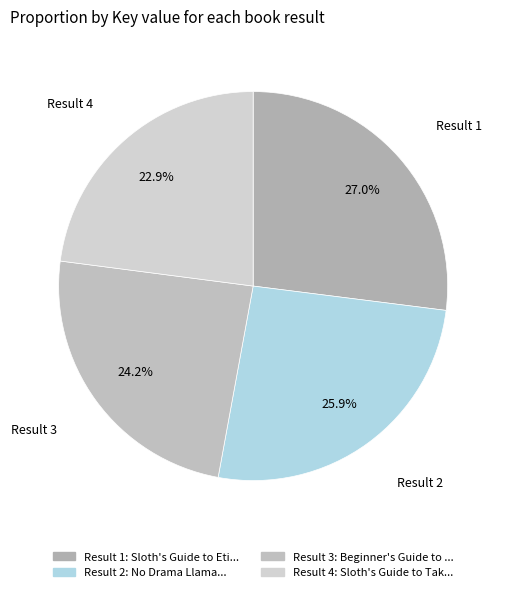

How many segments does this pie chart have?

4